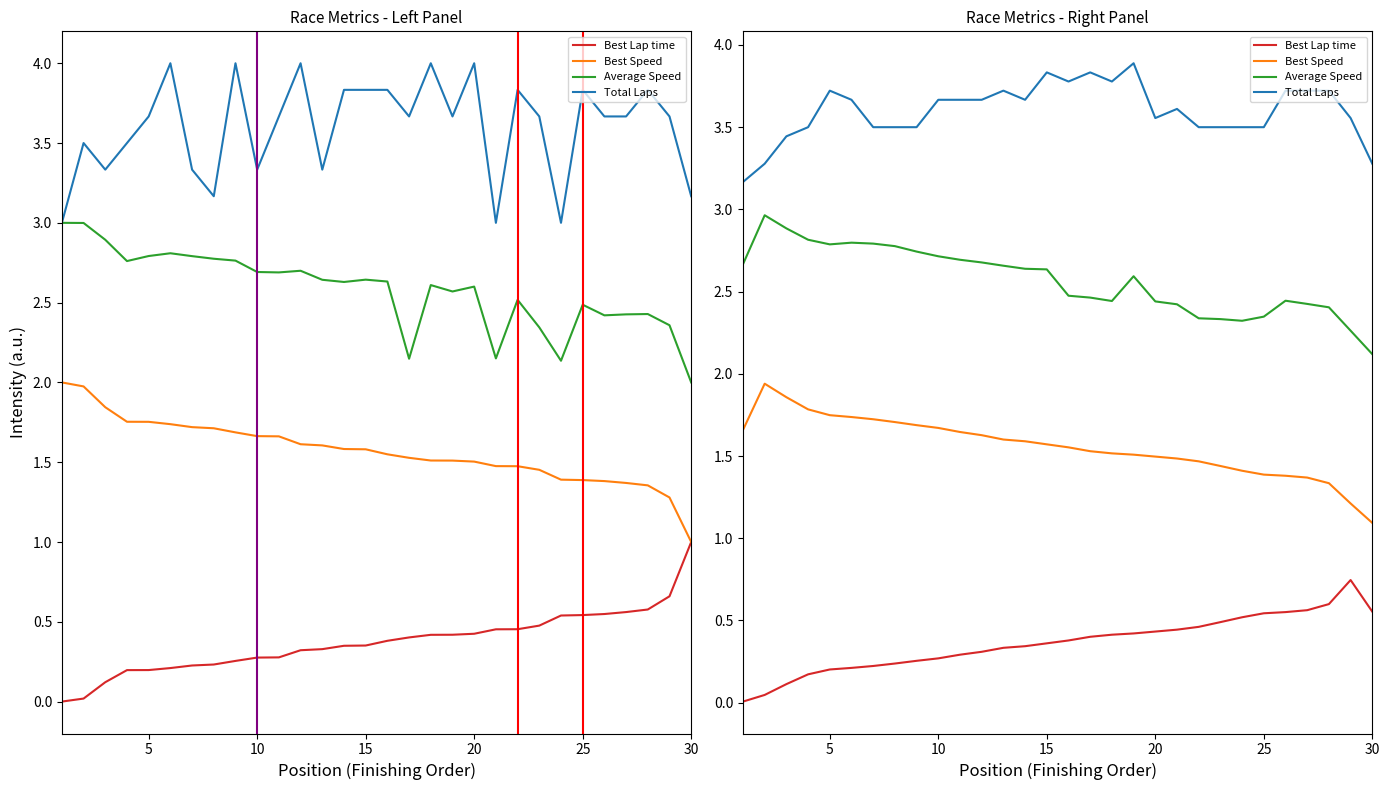

What is the maximum value for Best Lap time?

0.7